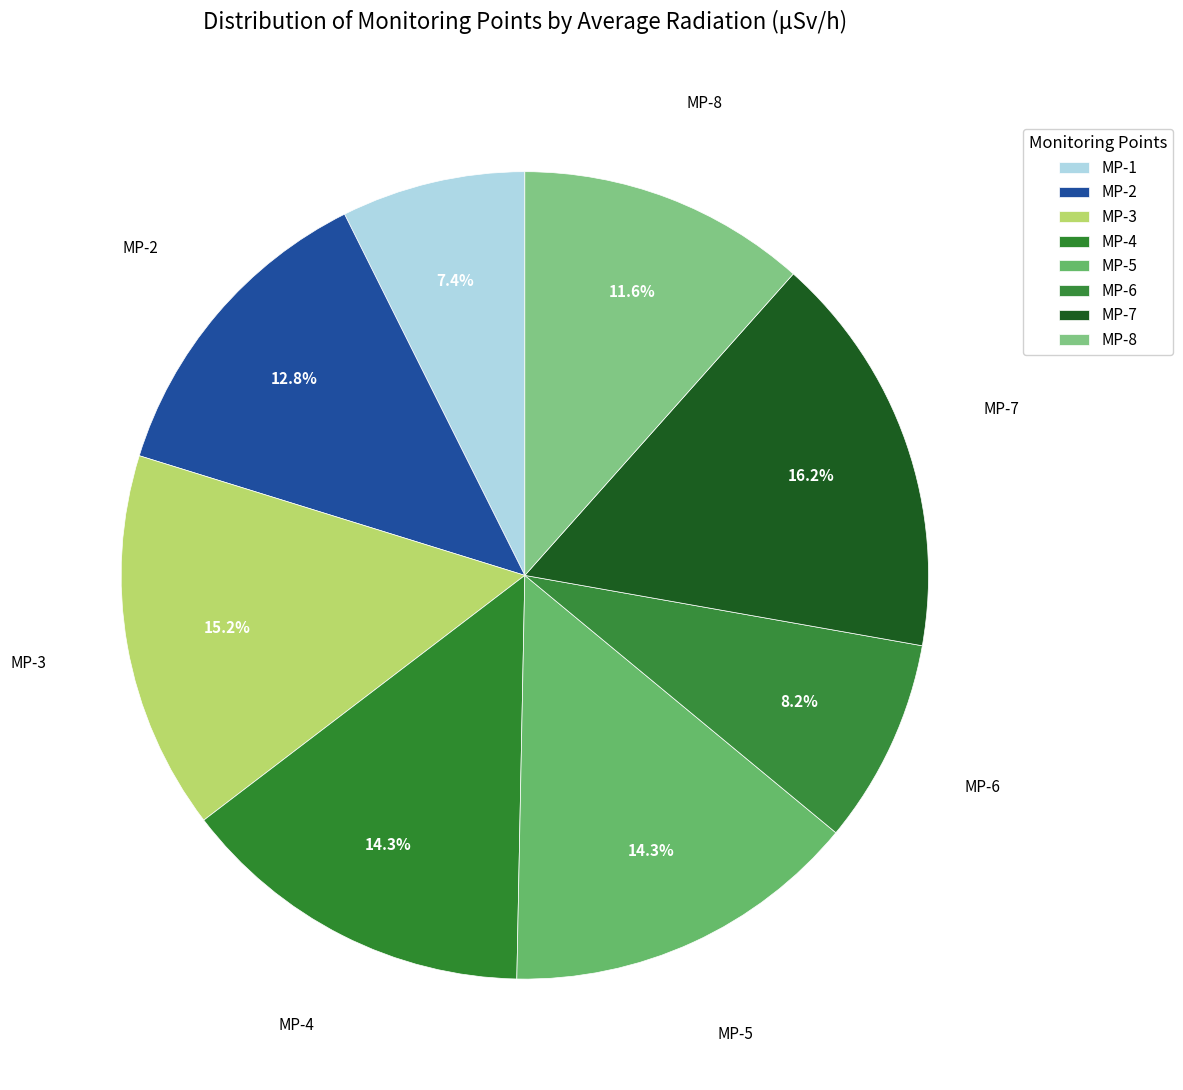

Is there a majority slice in this chart?

No